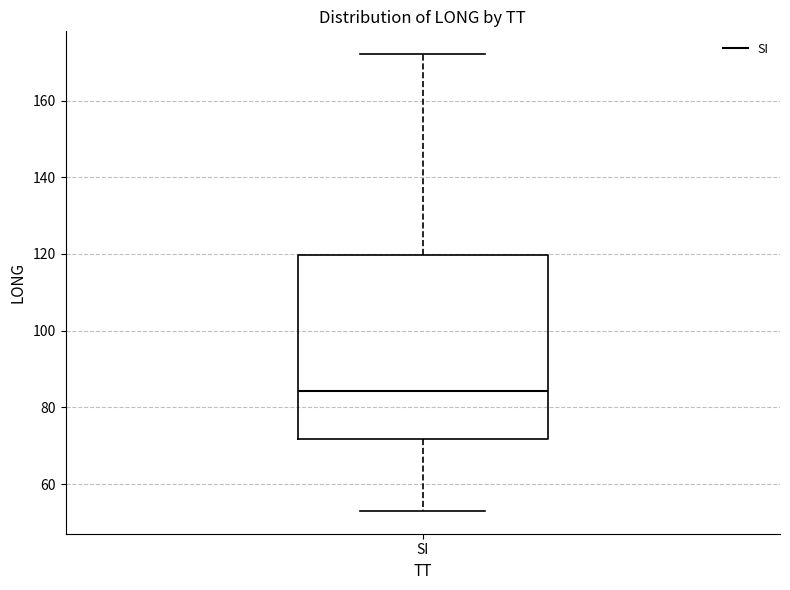

Where is the upper edge of the box for SI on the y-axis? The values are not printed on the chart, so give them approximately, as read against the axis.

120